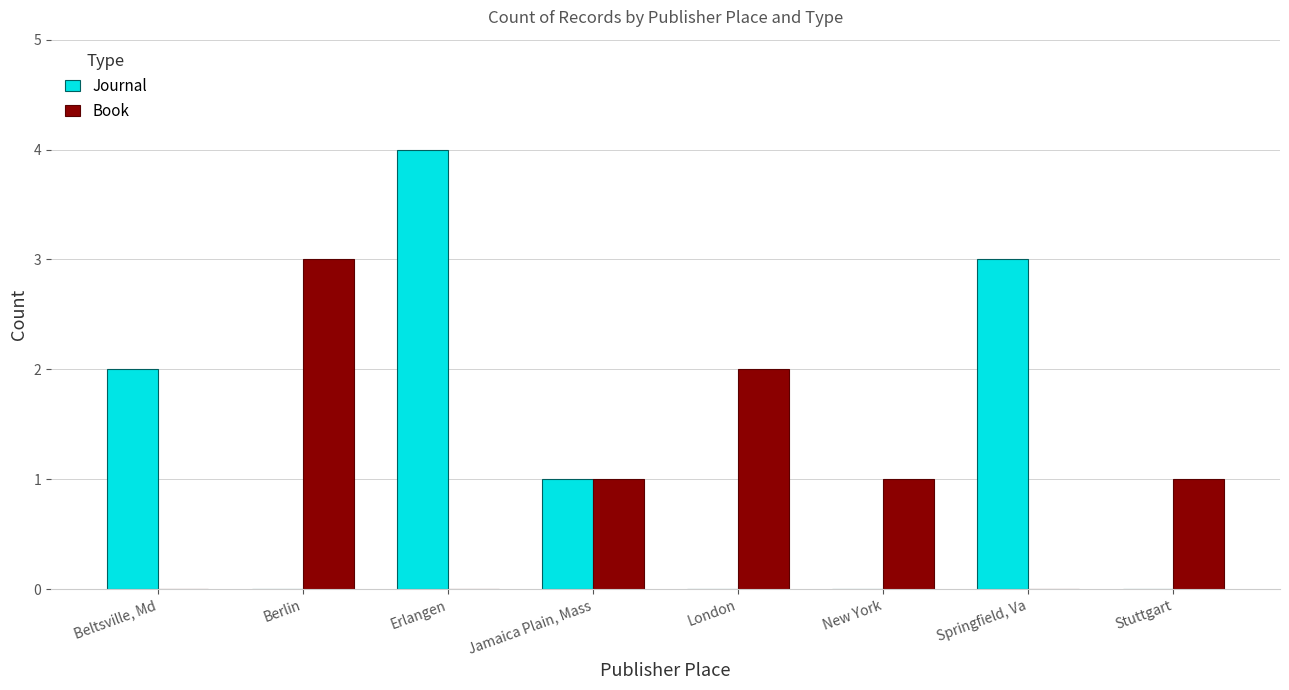

What is the sum of all Journal values?

10